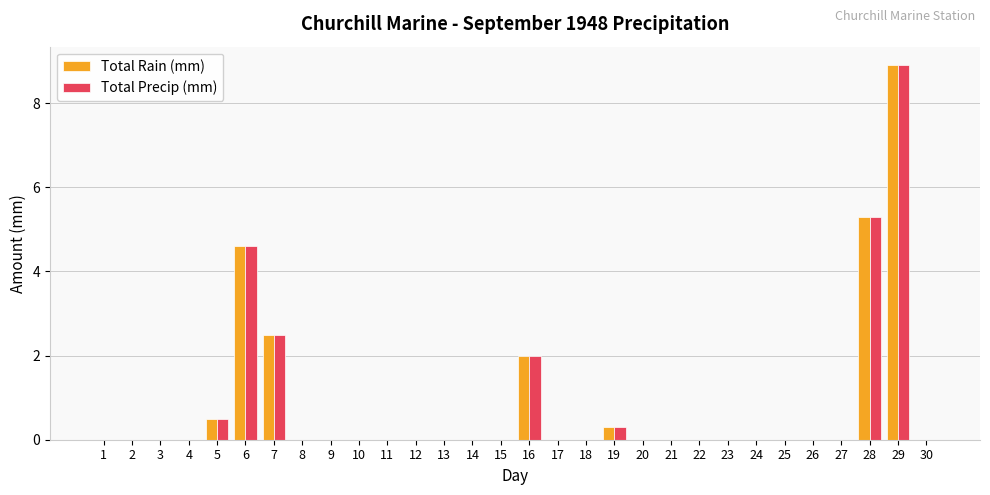

What is the total value across all series at 28?

10.6